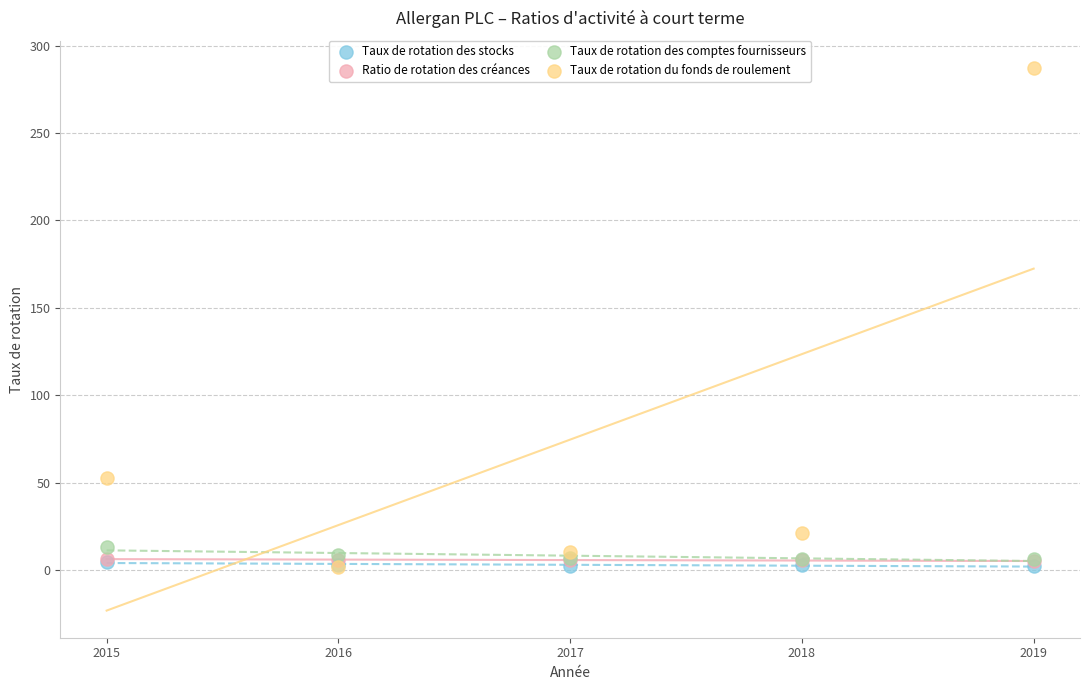

What are all the series names shown in the legend?

Taux de rotation des stocks, Ratio de rotation des créances, Taux de rotation des comptes fournisseurs, Taux de rotation du fonds de roulement